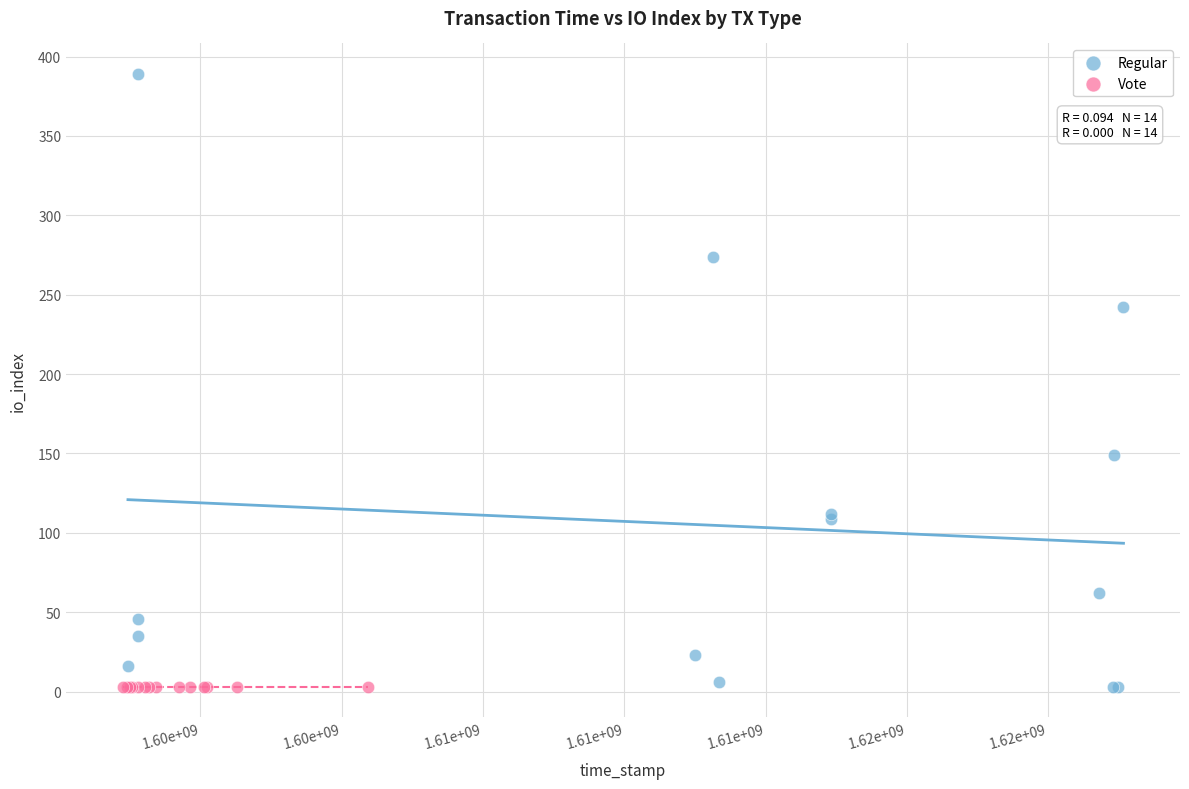

What are all the series names shown in the legend?

Regular, Vote